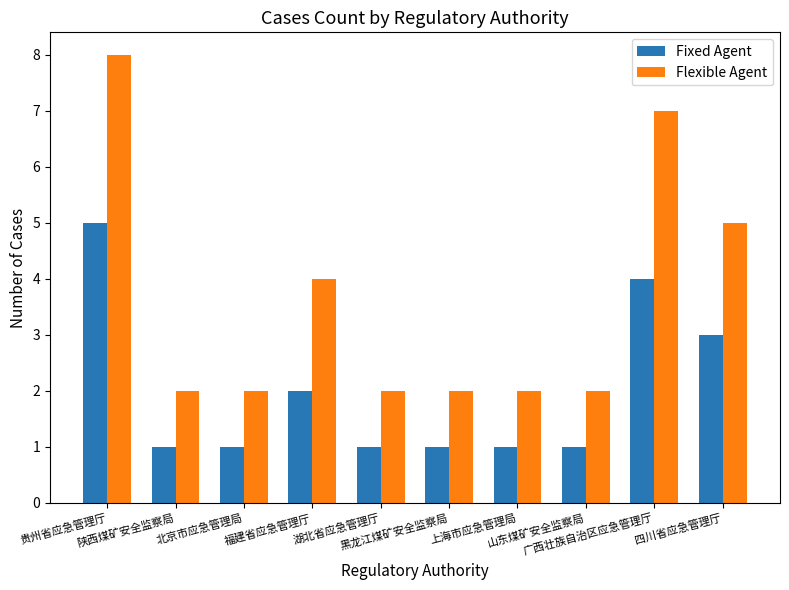

What is the difference between the maximum and minimum values in the Flexible Agent series?

6